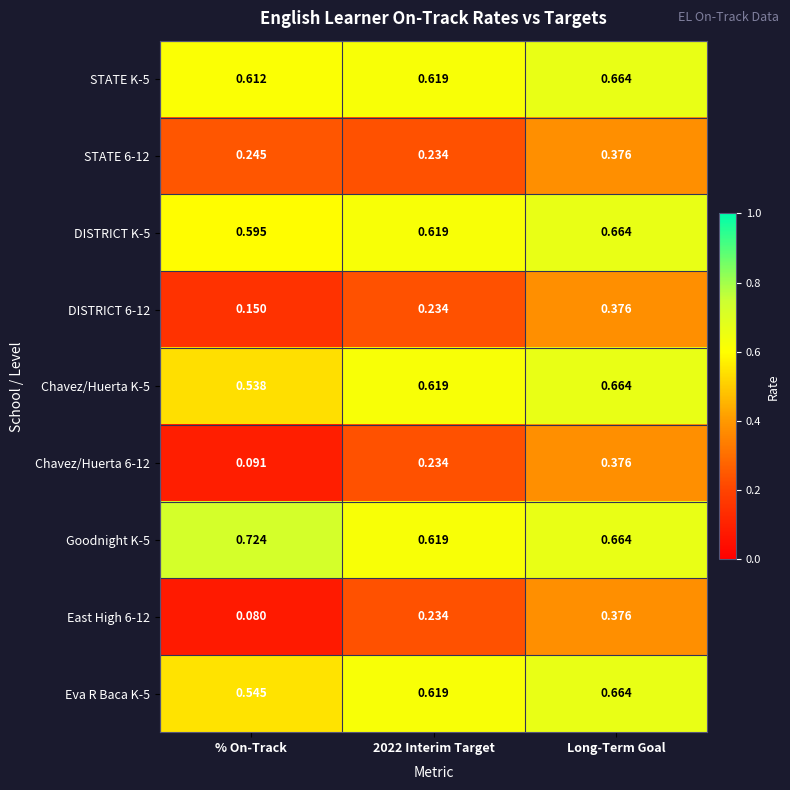

At which label does STATE 6-12 reach its peak?

Long-Term Goal